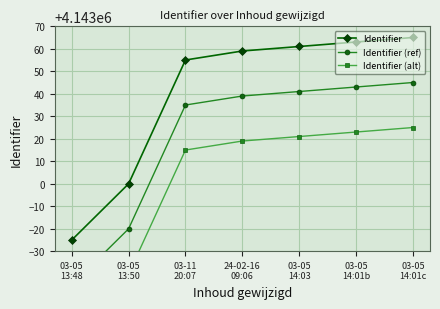

How many data points does each series have?

7